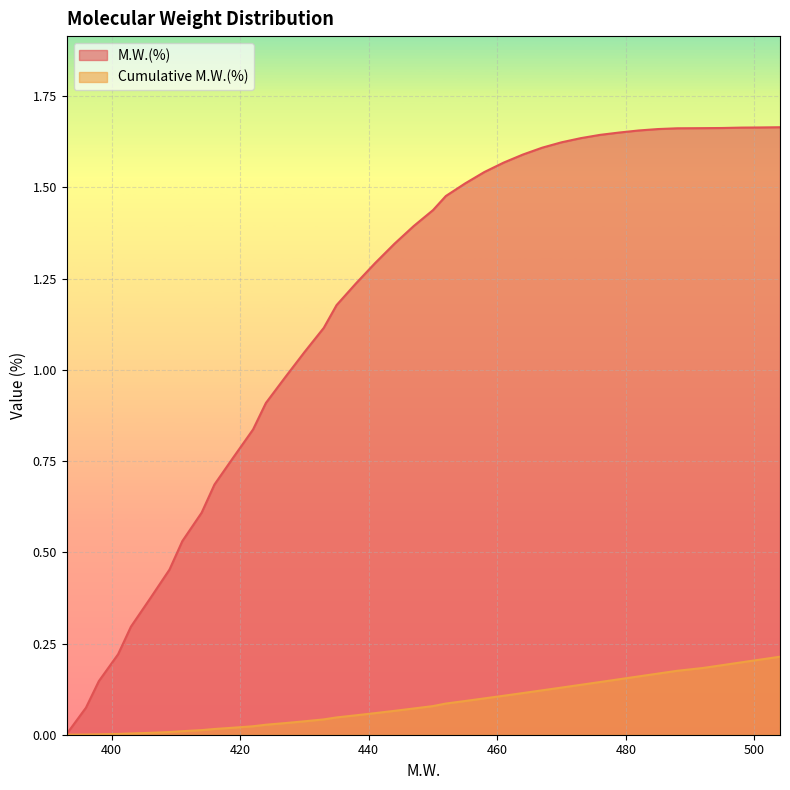

Reading left to right, what are all the values shown in this chart?

M.W.(%): 393=0.0	396=0.1	398=0.1	401=0.2	403=0.3	406=0.4	409=0.5	411=0.5	414=0.6	416=0.7	419=0.8	422=0.8	424=0.9	427=1.0	430=1.0	433=1.1	435=1.2	438=1.2	441=1.3	444=1.3	447=1.4	450=1.4	452=1.5	455=1.5	458=1.5	461=1.6	464=1.6	467=1.6	470=1.6	473=1.6	476=1.6	479=1.7	482=1.7	485=1.7	488=1.7	492=1.7	495=1.7	498=1.7	501=1.7	504=1.7
Cumulative M.W.(%): 393=0.0	396=0.0	398=0.0	401=0.0	403=0.0	406=0.0	409=0.0	411=0.0	414=0.0	416=0.0	419=0.0	422=0.0	424=0.0	427=0.0	430=0.0	433=0.0	435=0.0	438=0.1	441=0.1	444=0.1	447=0.1	450=0.1	452=0.1	455=0.1	458=0.1	461=0.1	464=0.1	467=0.1	470=0.1	473=0.1	476=0.1	479=0.2	482=0.2	485=0.2	488=0.2	492=0.2	495=0.2	498=0.2	501=0.2	504=0.2